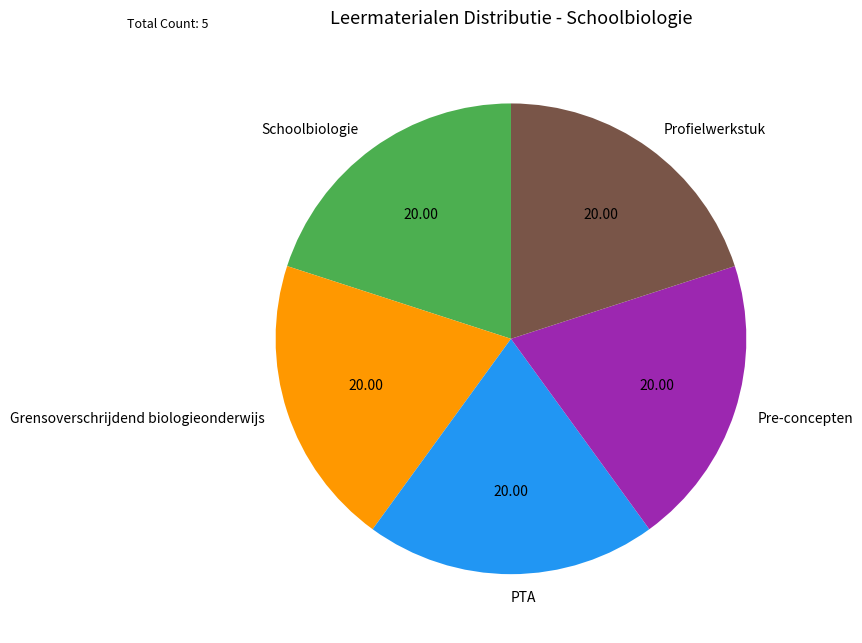

Approximately how many times larger is the value at Grensoverschrijdend biologieonderwijs compared to PTA?

1.0